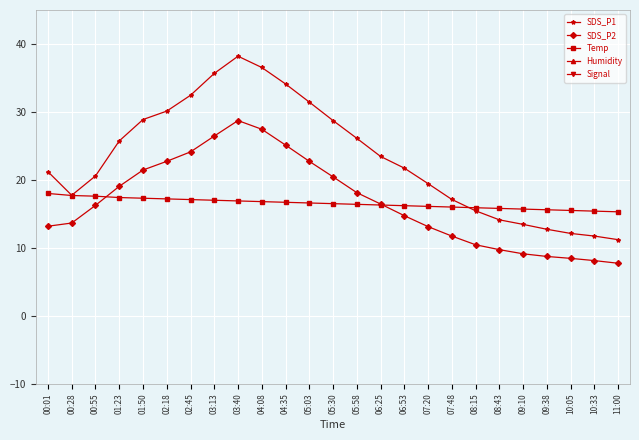

What is the minimum value for Temp?

15.3